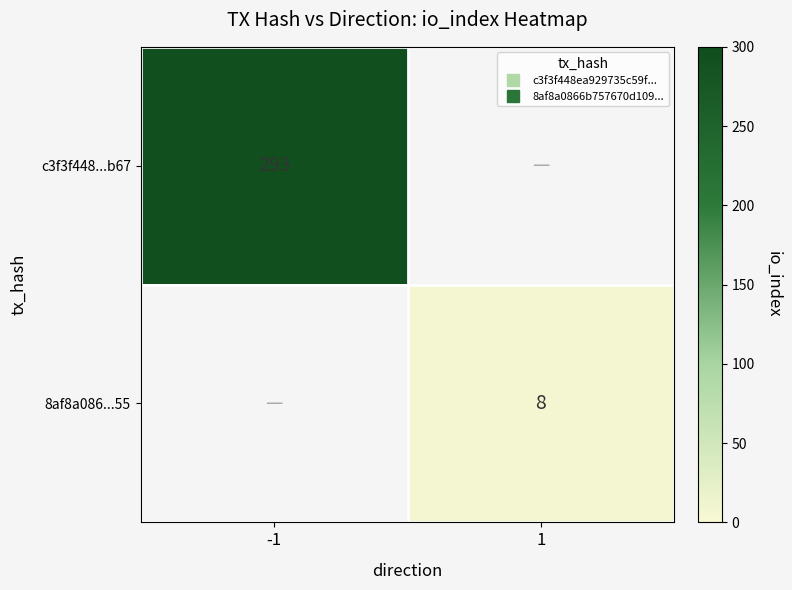

How many categories are shown in the chart?

2